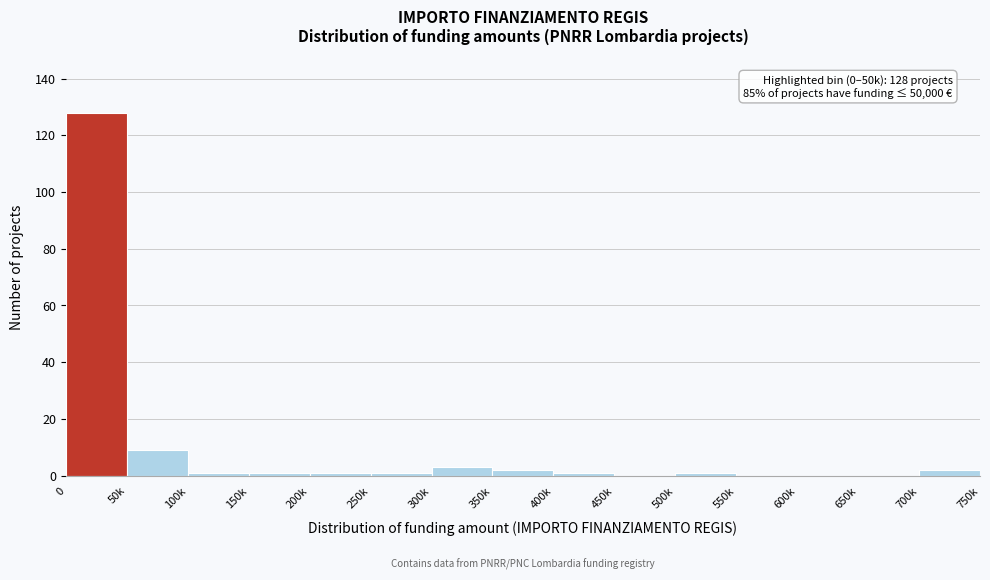

Reading right to left, extract all data points from this chart.

700k=2	650k=0	600k=0	550k=0	500k=1	450k=0	400k=1	350k=2	300k=3	250k=1	200k=1	150k=1	100k=1	50k=9	0=128